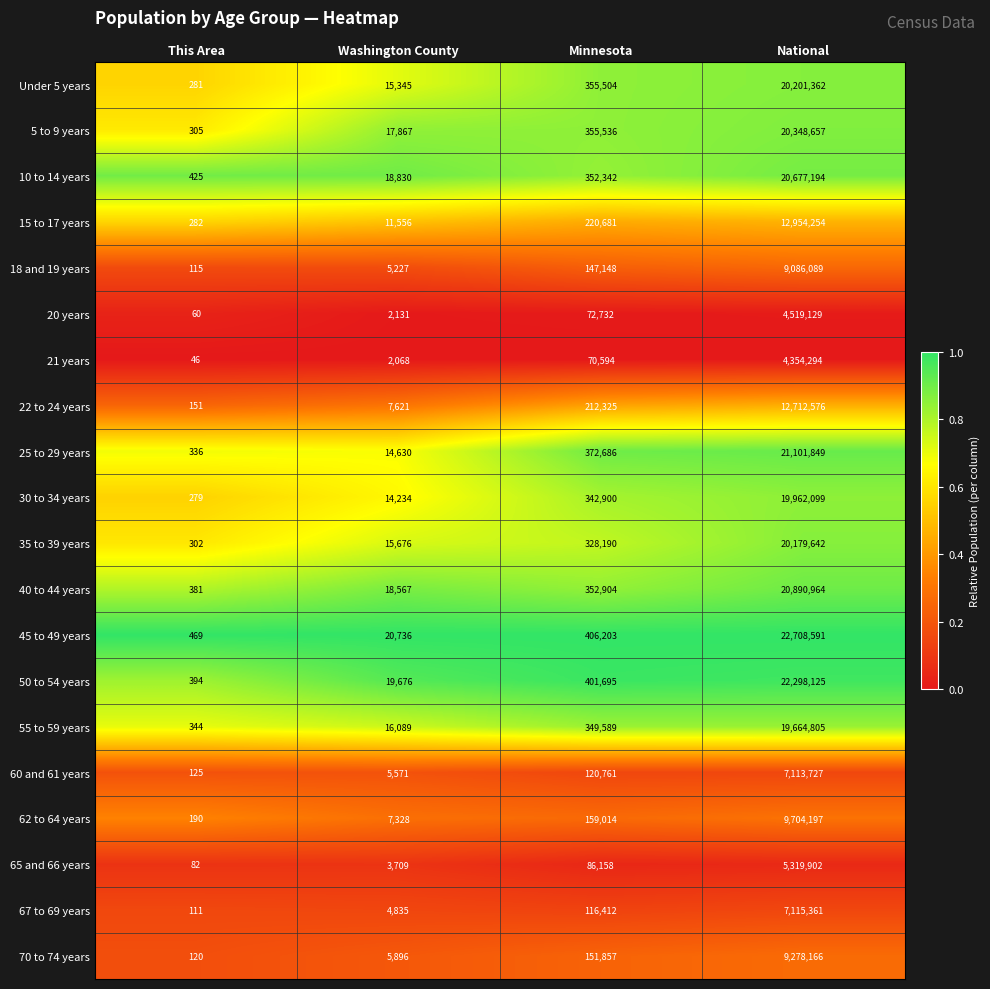

Which series has the widest spread of values?

45 to 49 years